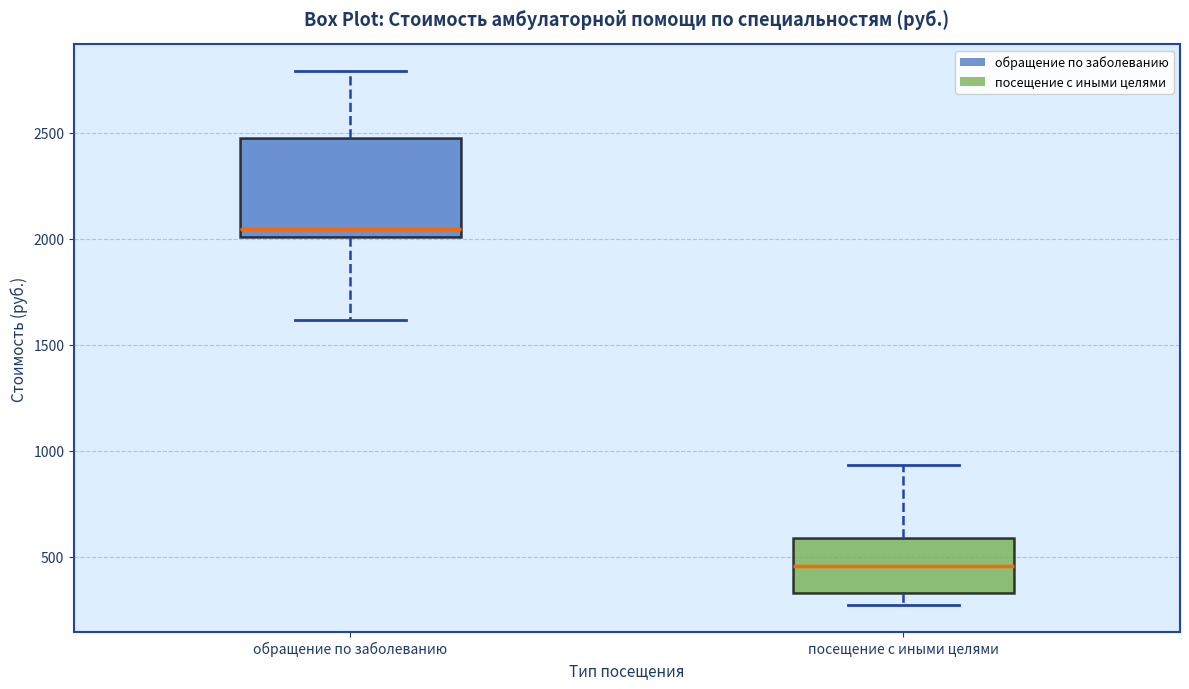

Reading left to right, read every box against the y-axis: the position of its median line, the range the box covers, and the ends of its whiskers. The values are not printed on the chart, so give them approximately, as read against the axis.

обращение по заболеванию: median 2050, box 2000 to 2500, whiskers 1600 to 2800
посещение с иными целями: median 450, box 350 to 600, whiskers 250 to 950